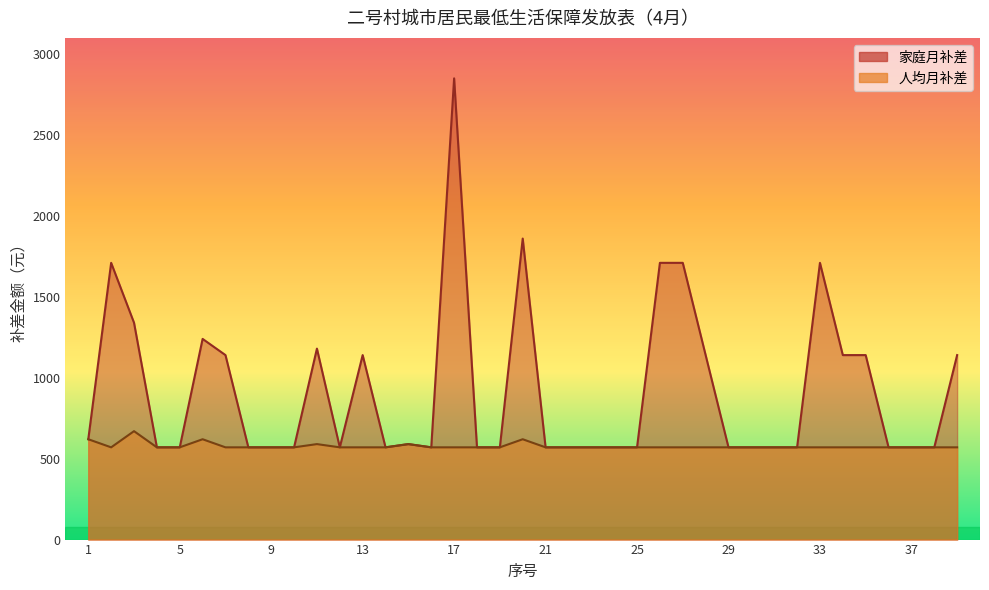

How many categories are shown in the chart?

39